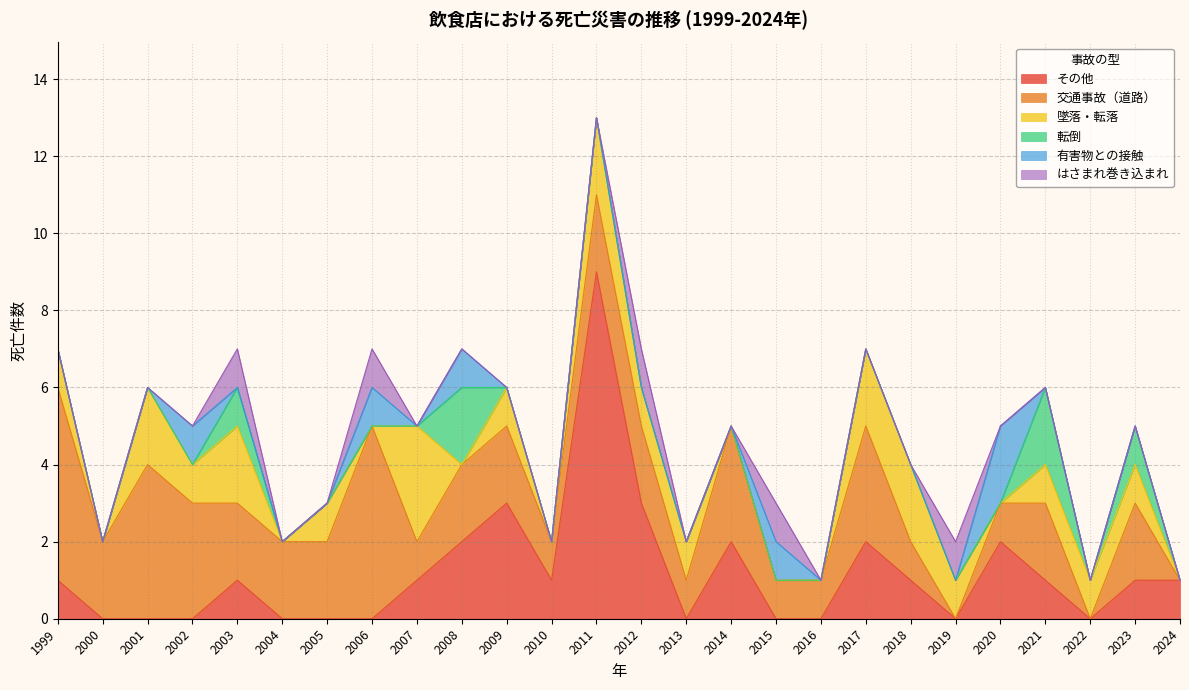

How many data points in 墜落・転落 are less than 1?

10